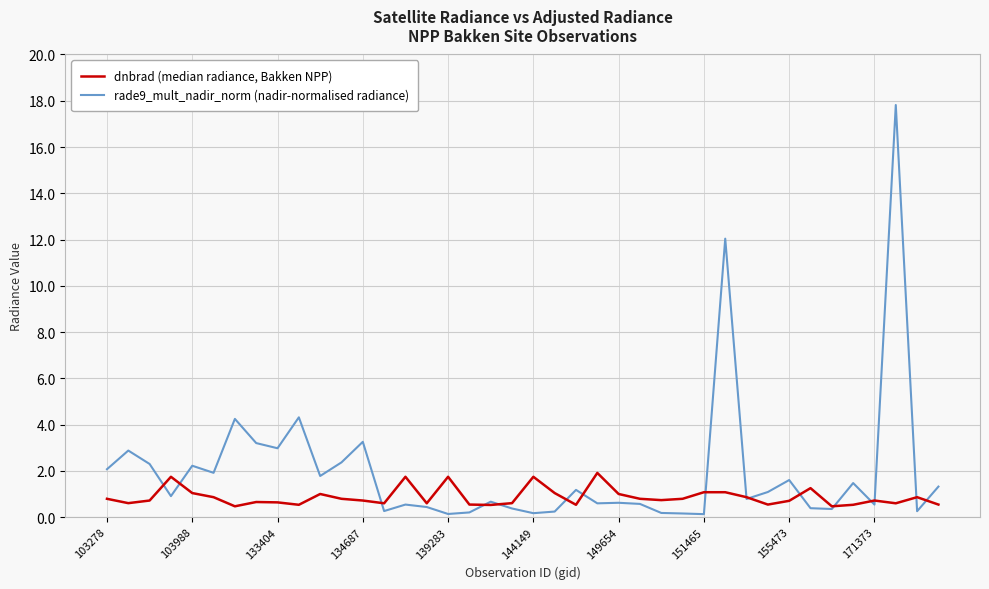

What are all the series names shown in the legend?

dnbrad (median radiance, Bakken NPP), rade9_mult_nadir_norm (nadir-normalised radiance)